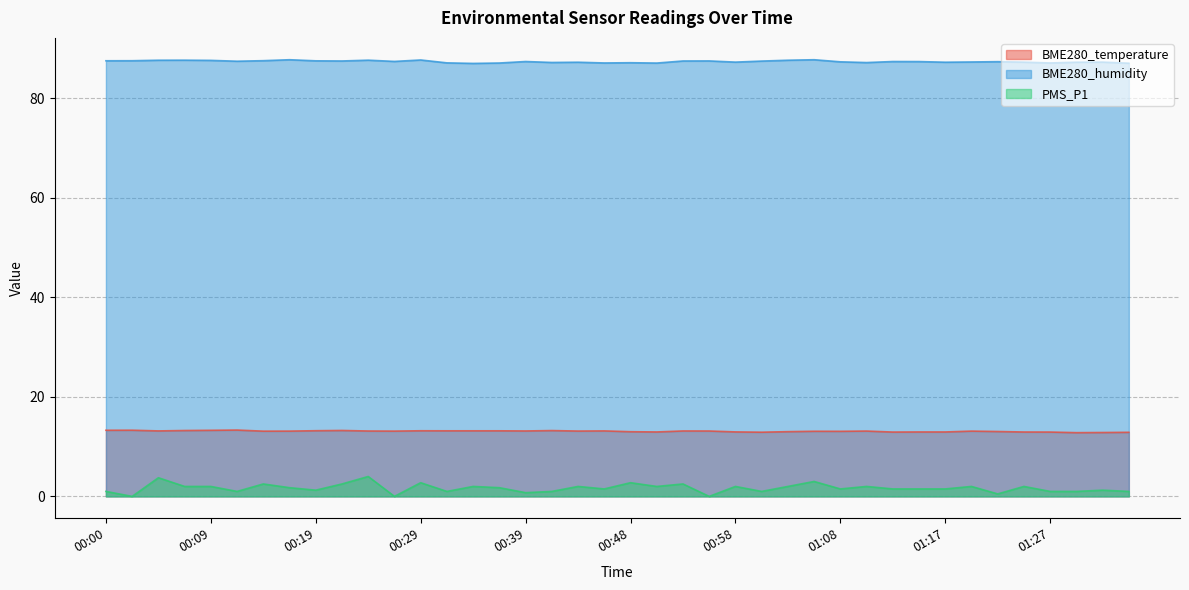

The BME280_temperature series shows 12.9 at 01:34. True or false?

True